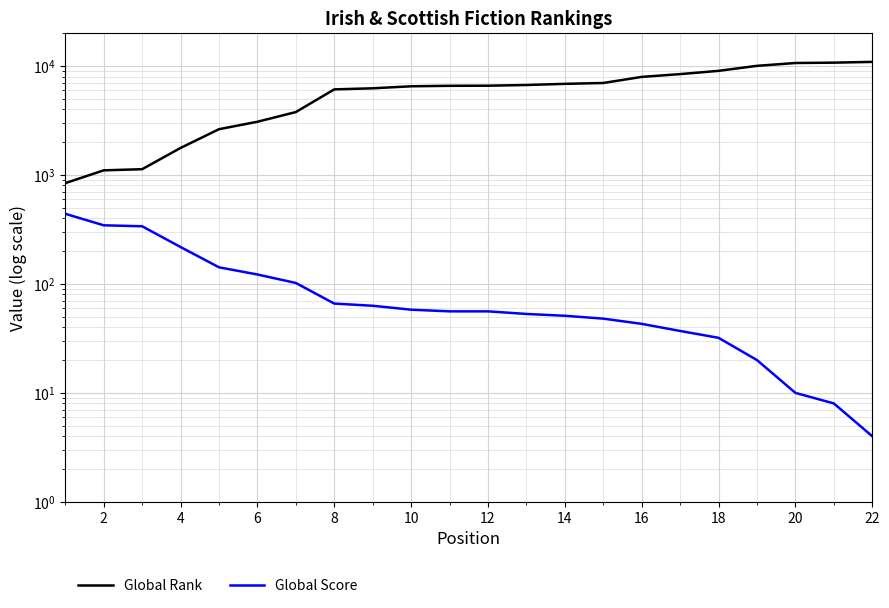

How many distinct data groups are displayed?

2